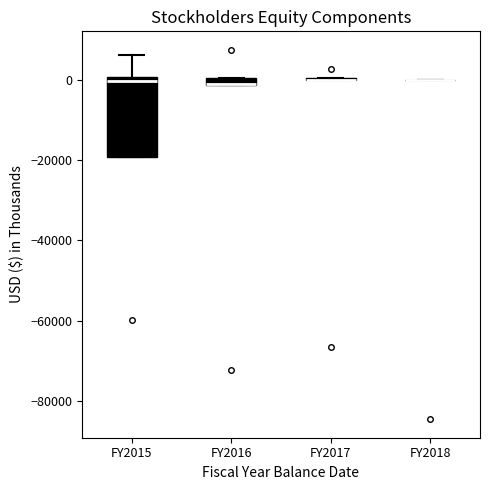

Comparing the boxes themselves (not the whiskers), which one is the tallest?

FY2015